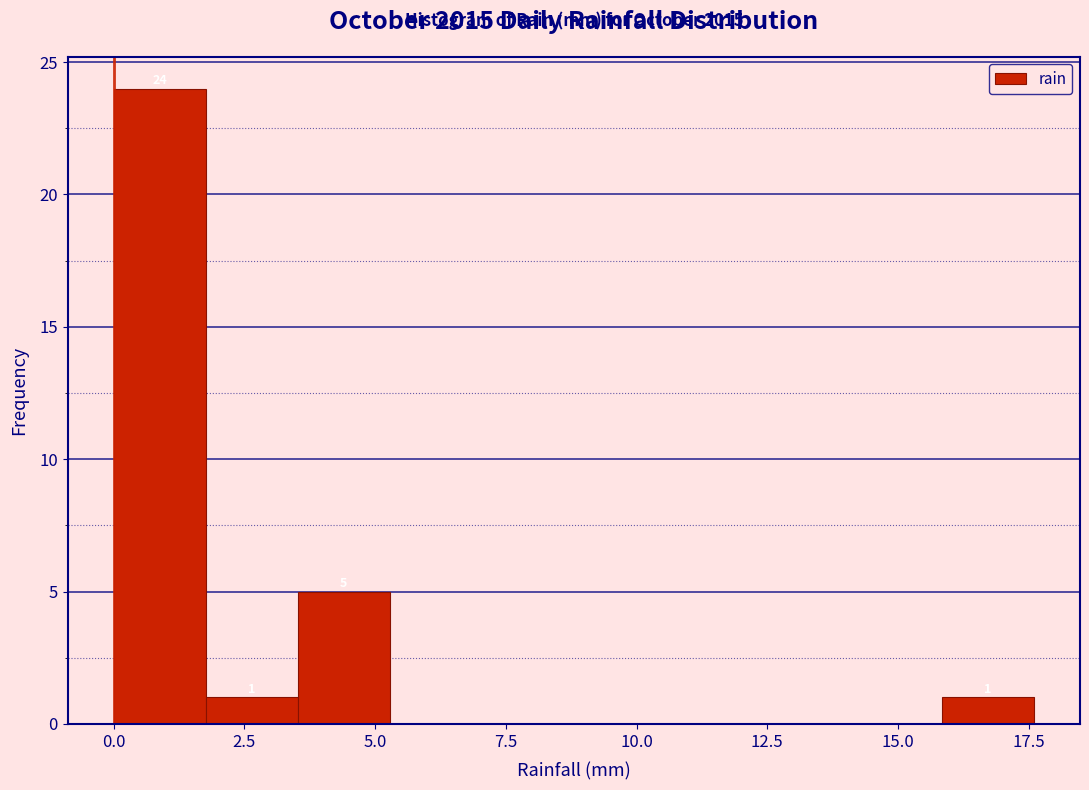

Read against the x-axis, roughly where is the centre of the tallest bar?

1.0